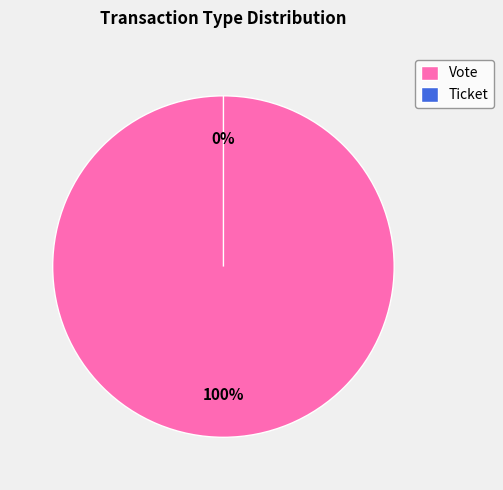

What is the total percentage of Vote and Ticket?

100.0%